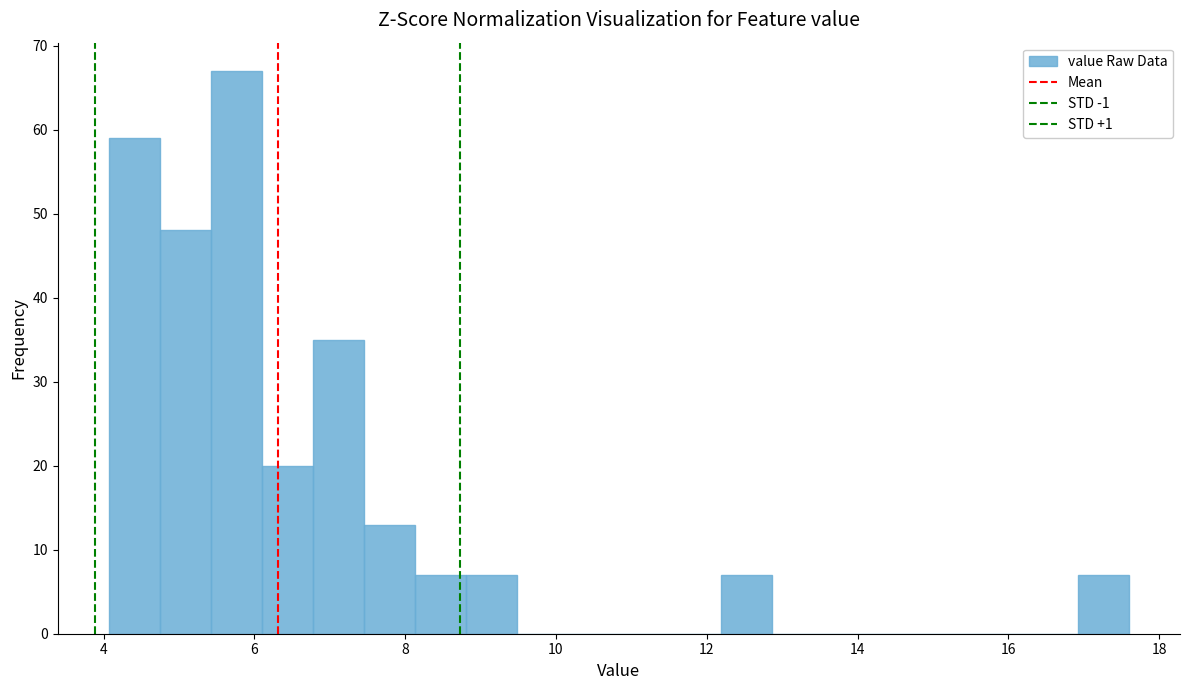

Around what value on the x-axis is the tallest bar? Give the approximate position of its centre, as read against the axis.

5.8